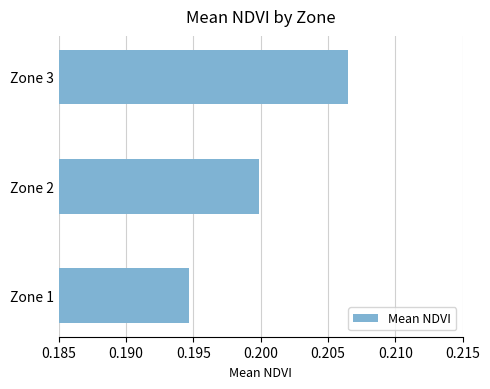

List the labels in order of value, largest first.

Zone 3, Zone 2, Zone 1